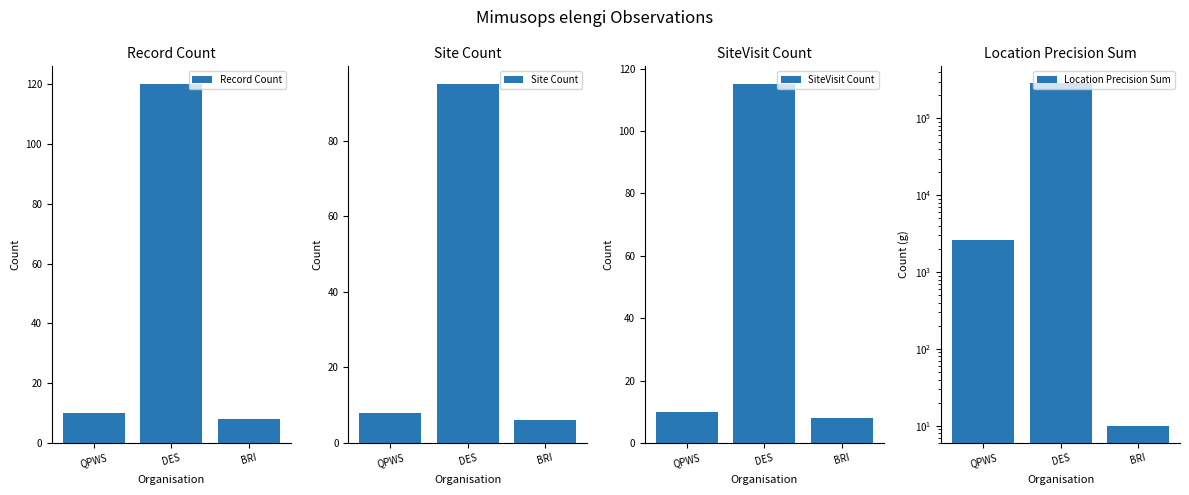

What is the highest value of the SiteVisit Count series?

115